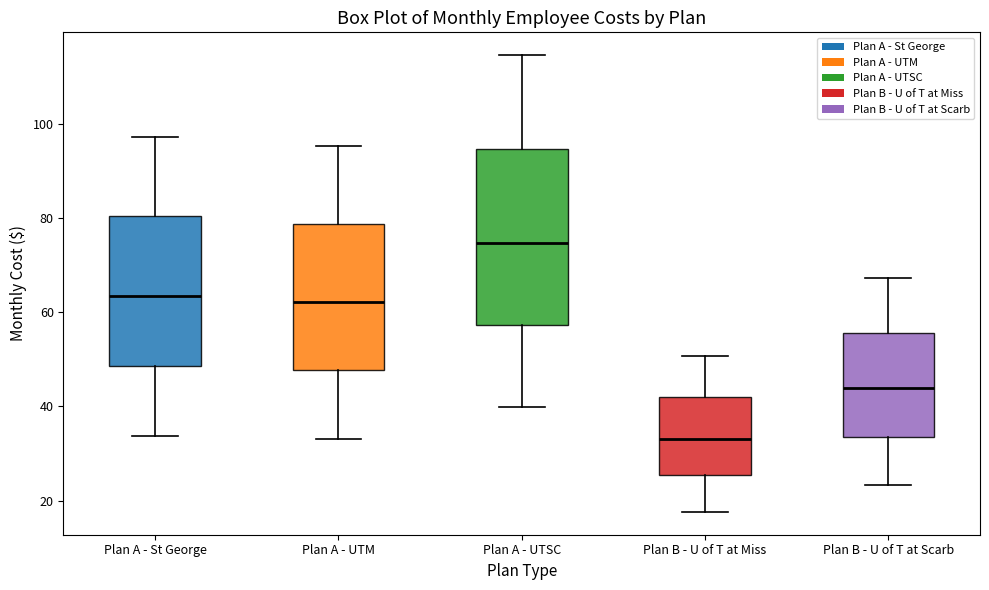

Where does the upper whisker of the box for Plan B - U of T at Scarb end on the y-axis? The values are not printed on the chart, so give them approximately, as read against the axis.

68